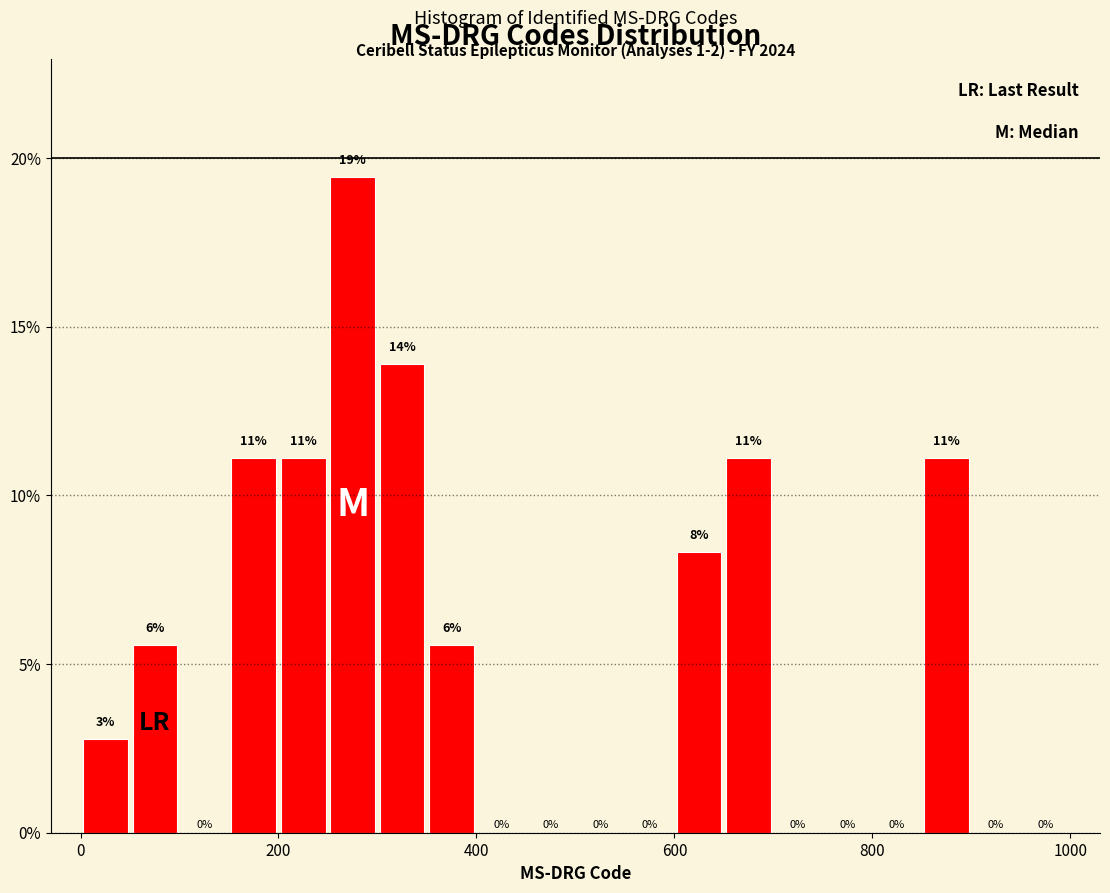

Around what value on the x-axis is the tallest bar? Give the approximate position of its centre, as read against the axis.

280